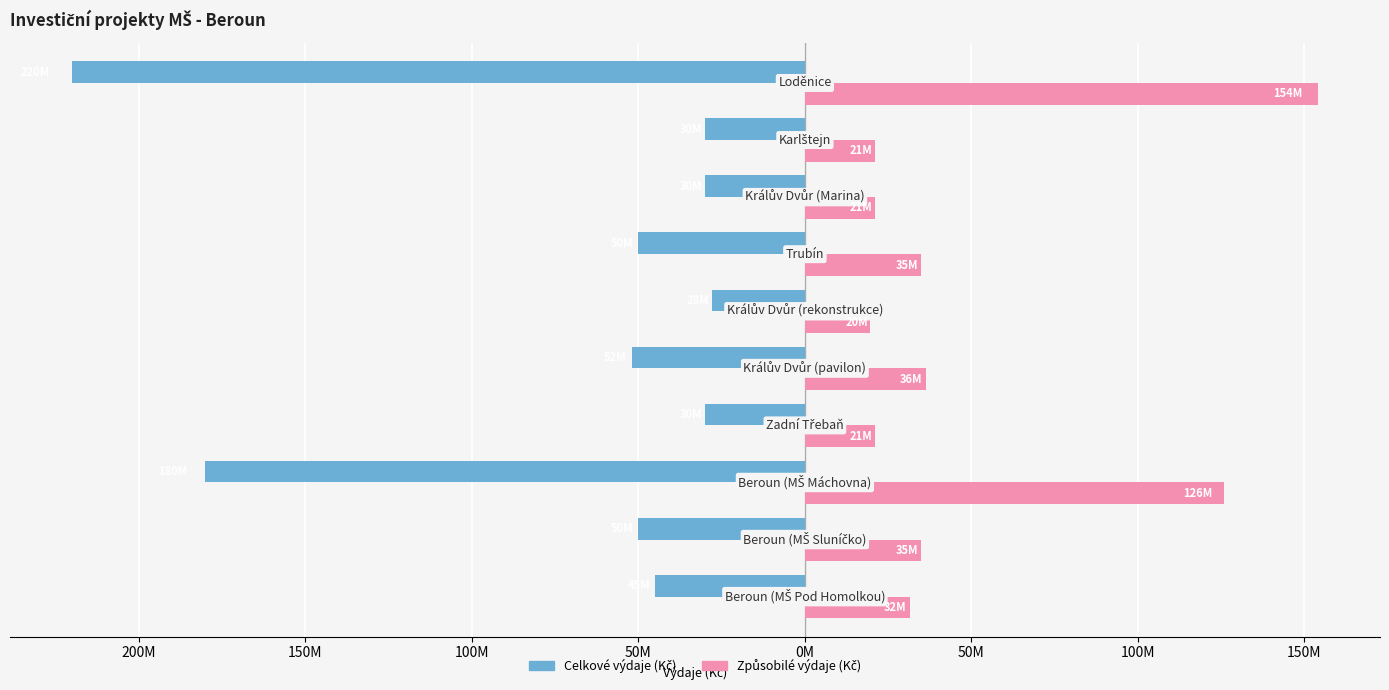

How many categories are shown in the chart?

10